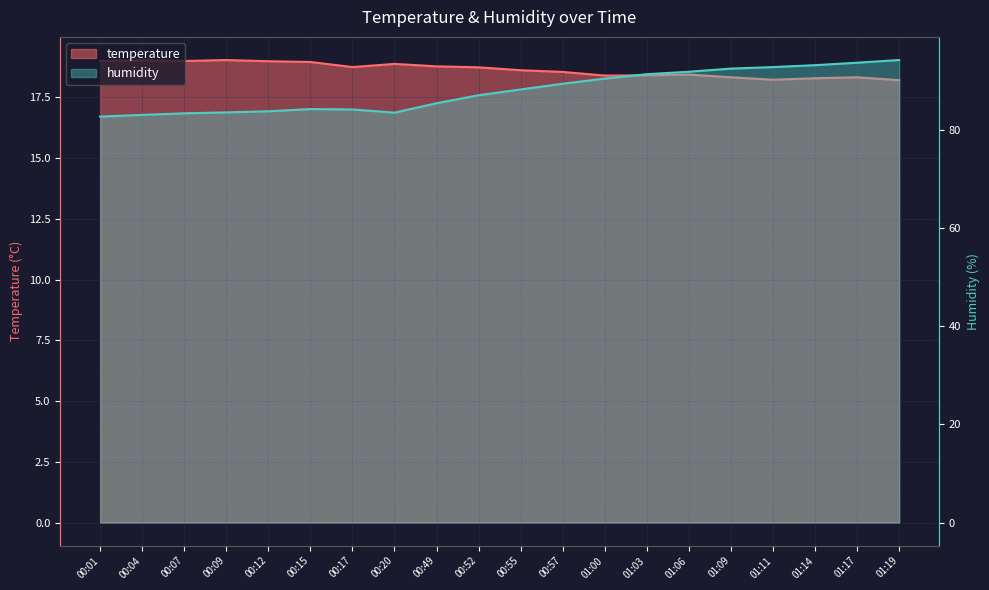

At which category does humidity reach its first local valley?

00:20